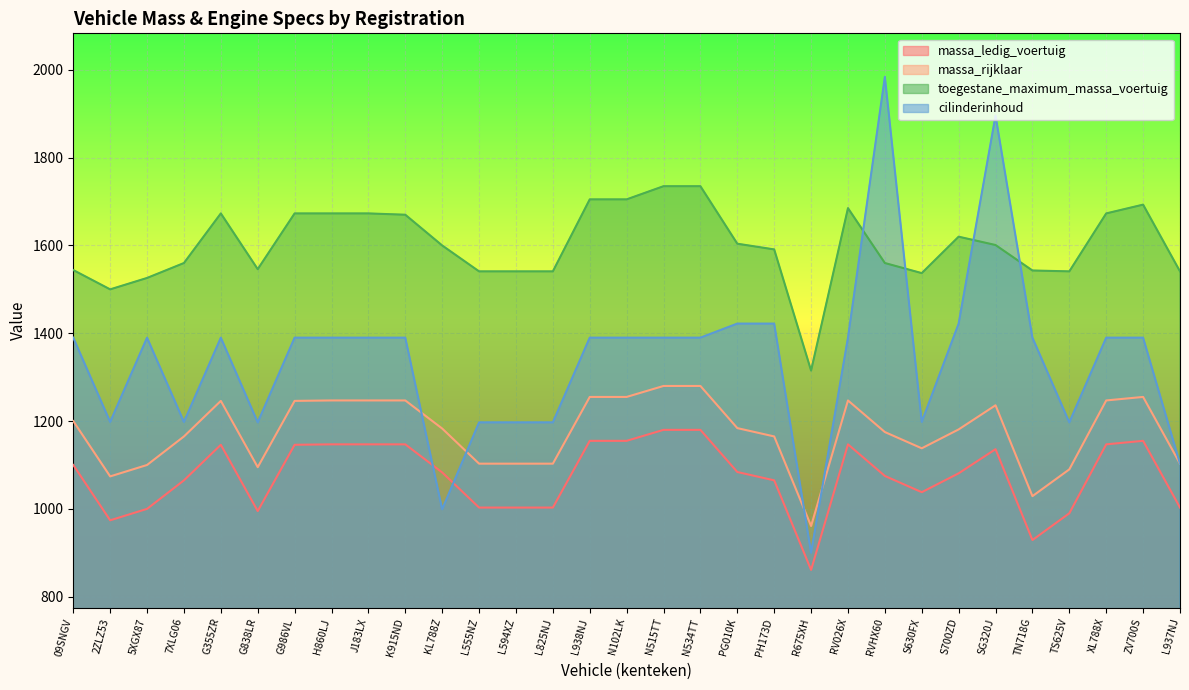

True or false: massa_rijklaar and toegestane_maximum_massa_voertuig cross at least once.

False